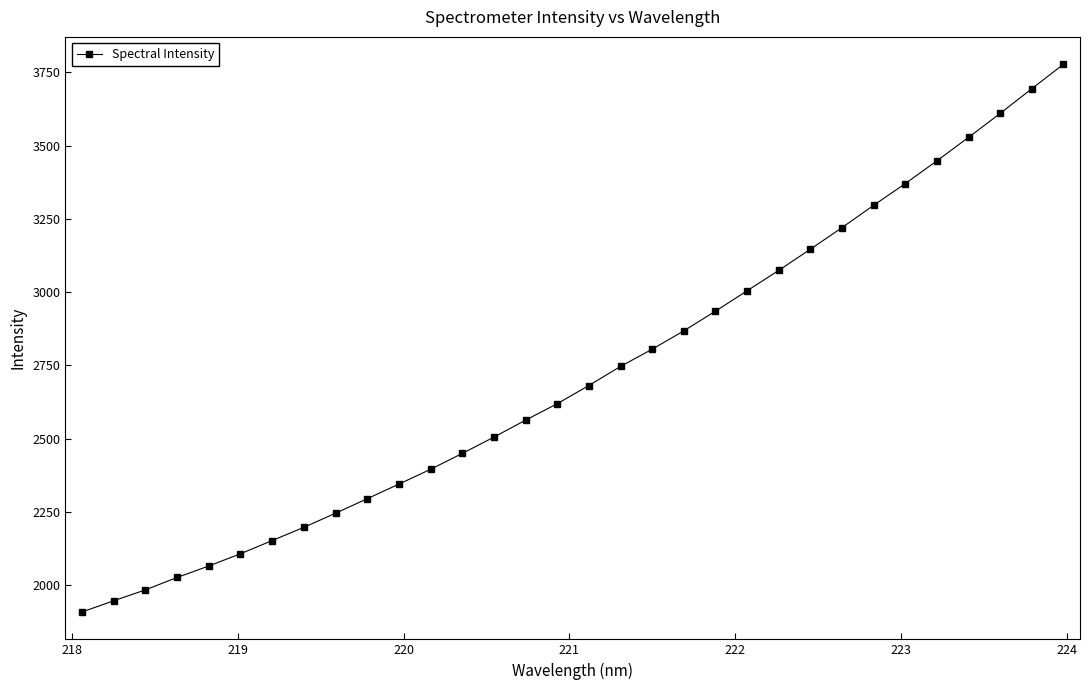

What is the value of the 29th point from the left?

3528.1